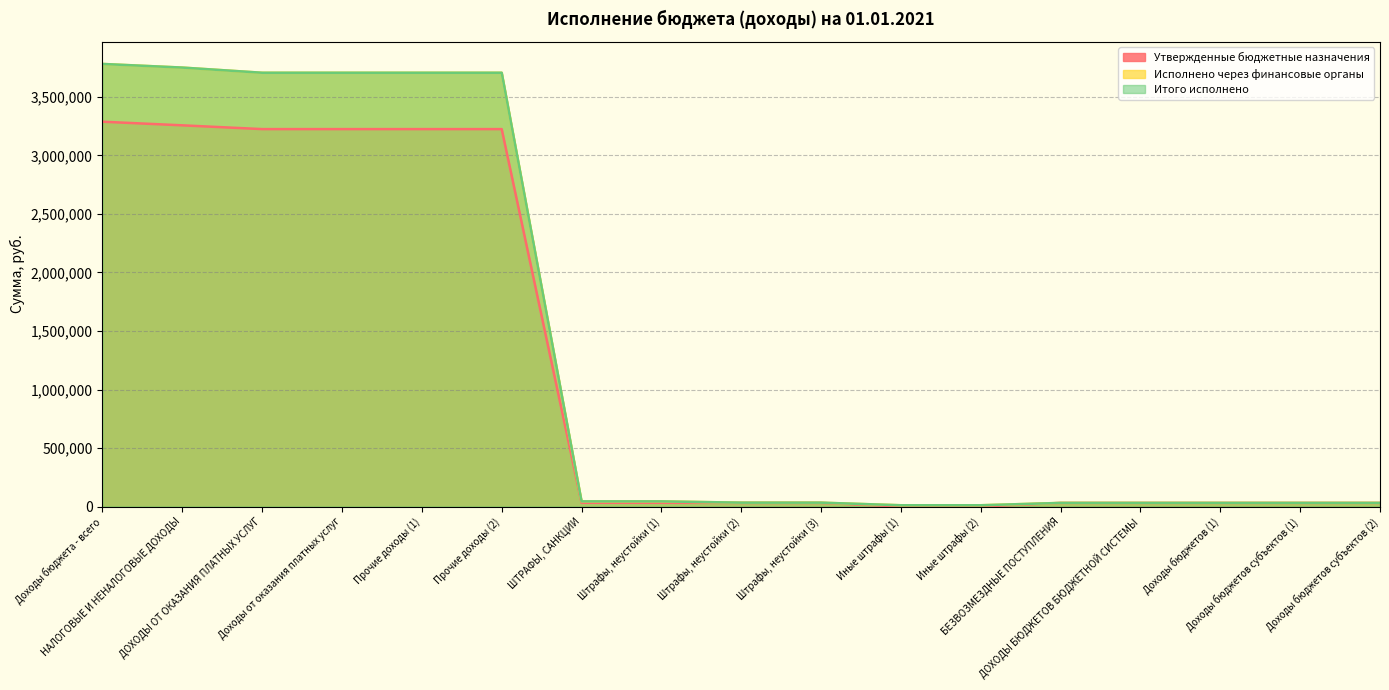

Which label corresponds to the smallest value in the chart?

Иные штрафы (1)